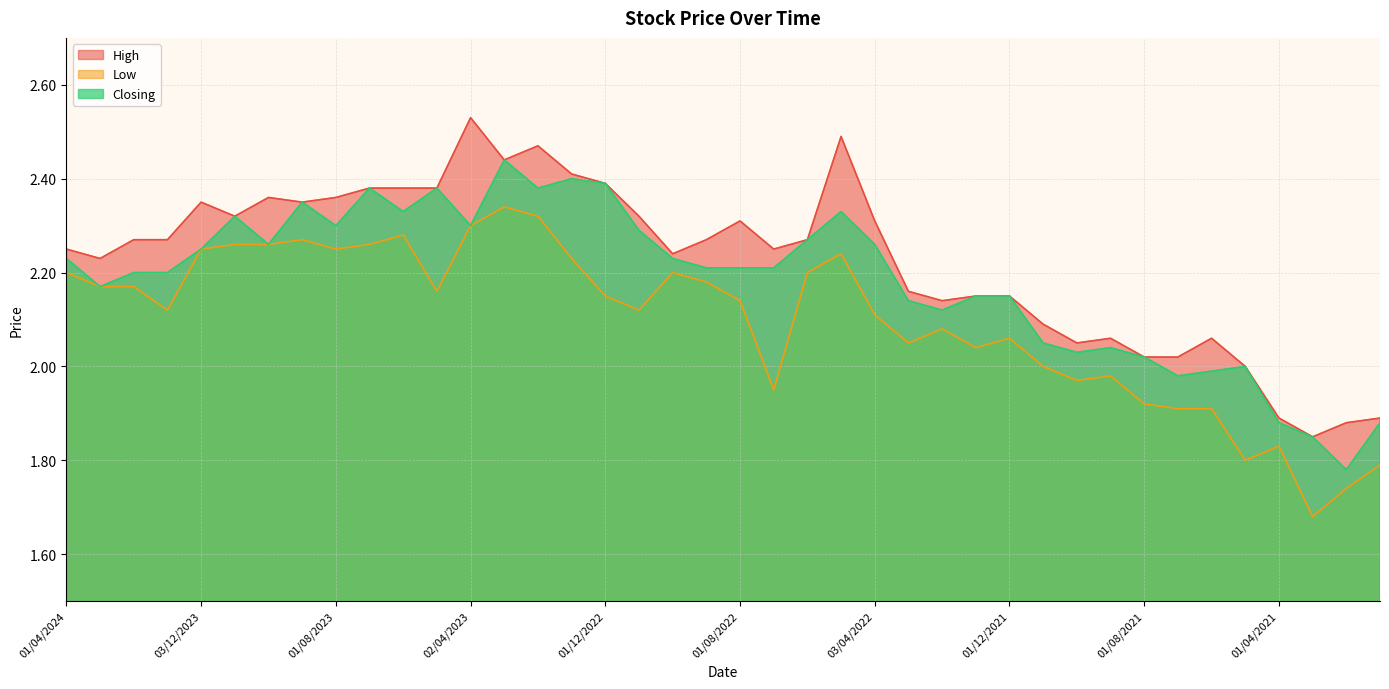

What is the minimum value shown in the chart?

1.7